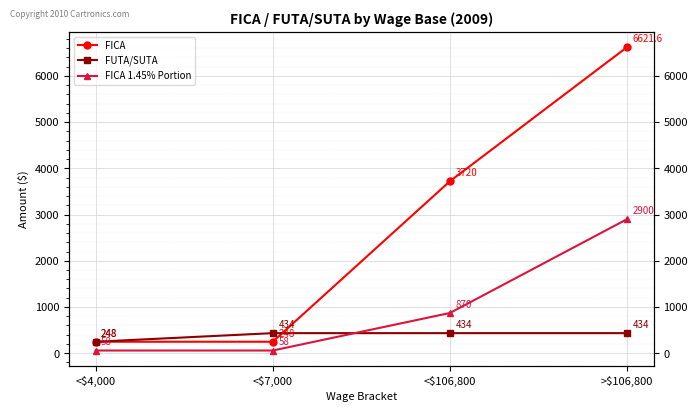

How many categories are shown in the chart?

4